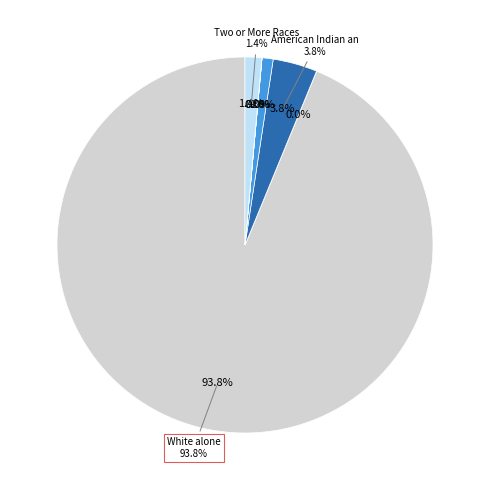

To the nearest percent, what is the average slice percentage?

14%